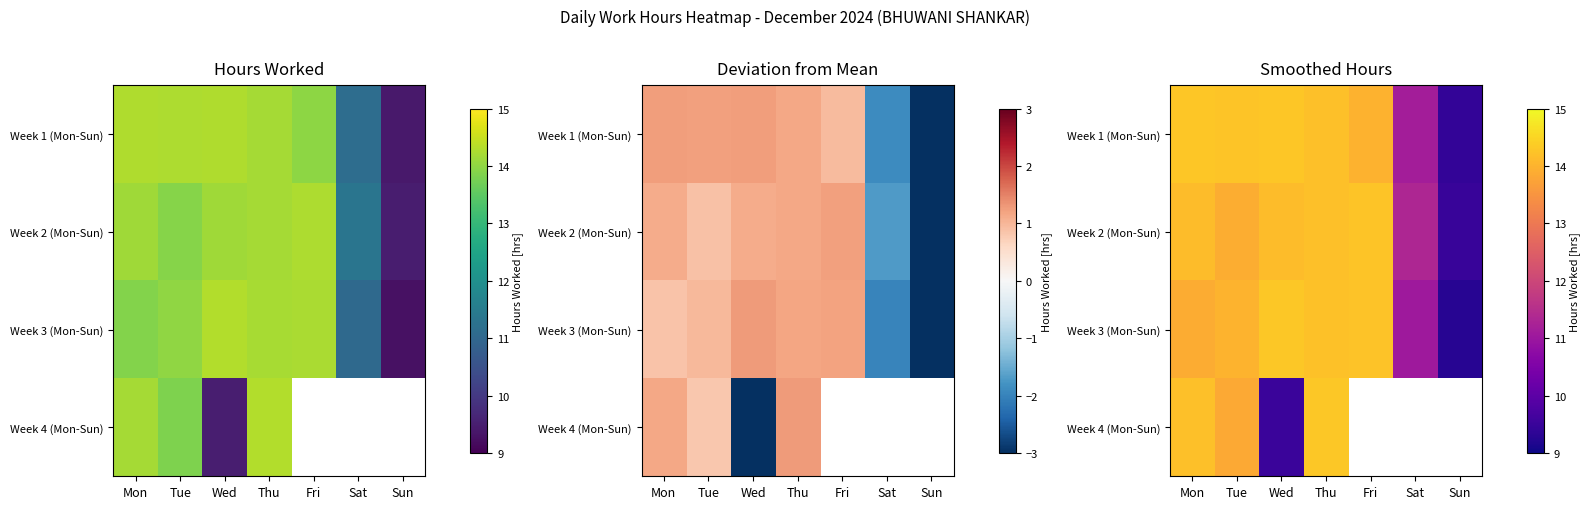

Where is Week 2 (Mon-Sun) nearest to the value 11?

Sat